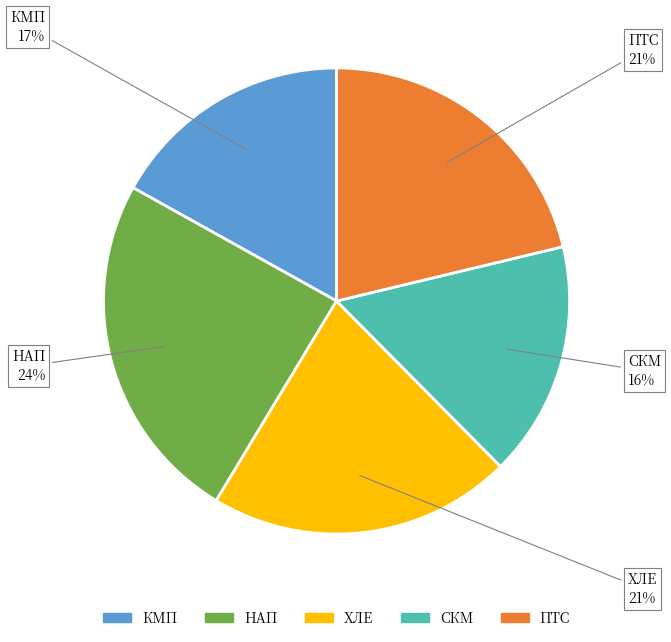

To the nearest percent, what is the difference between the largest and smallest slice percentages?

8%